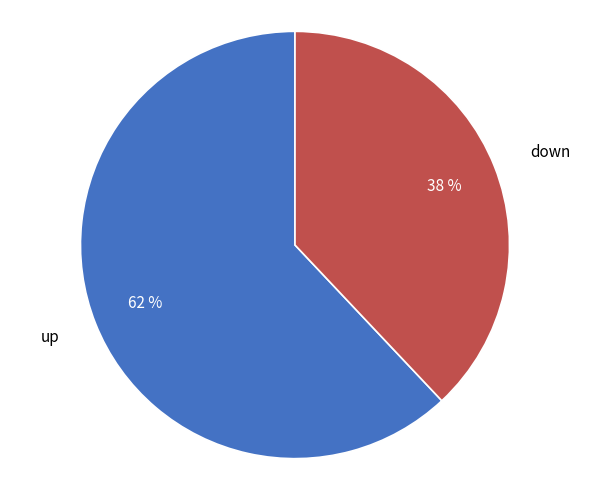

Which slice is the largest?

up